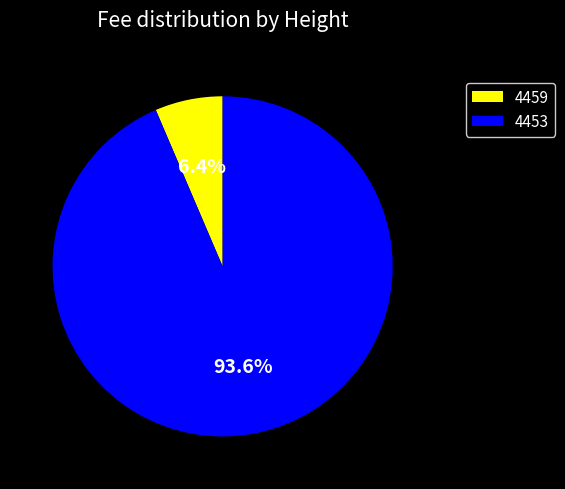

Between 4459 and 4453, which is larger?

4453